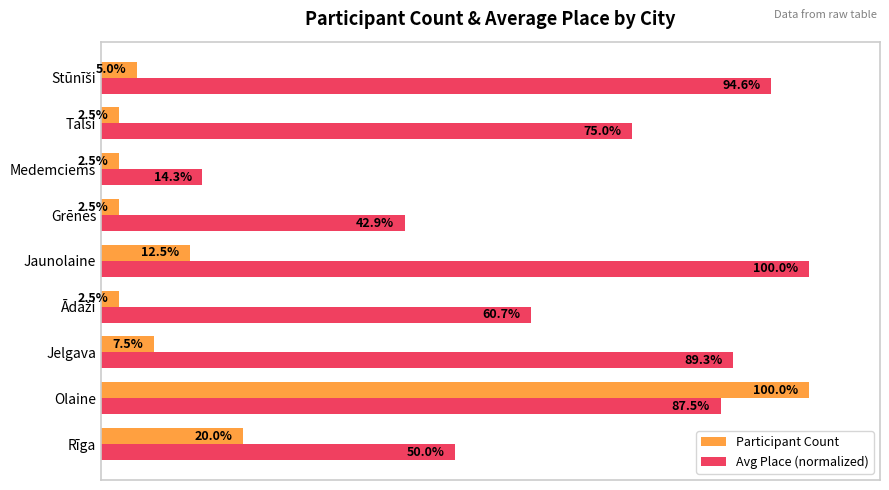

Which category has the highest value in the Participant Count series?

Olaine